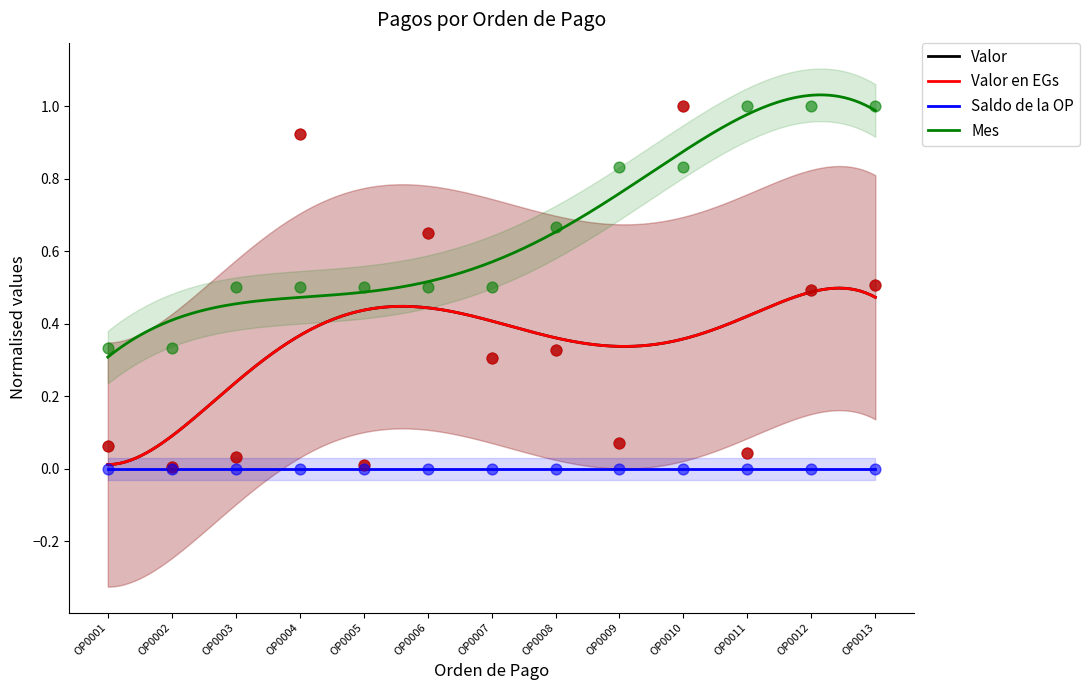

Which series has the largest total across all categories?

Mes